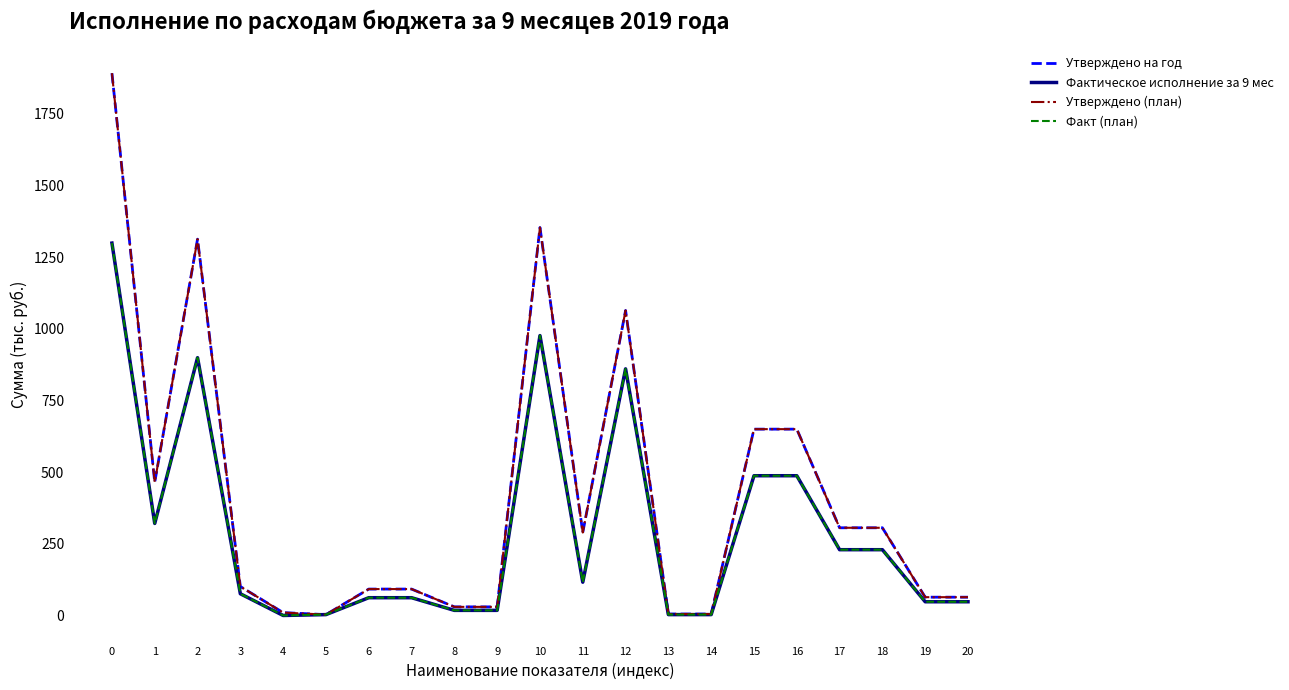

What is the greatest value displayed?

1891.7